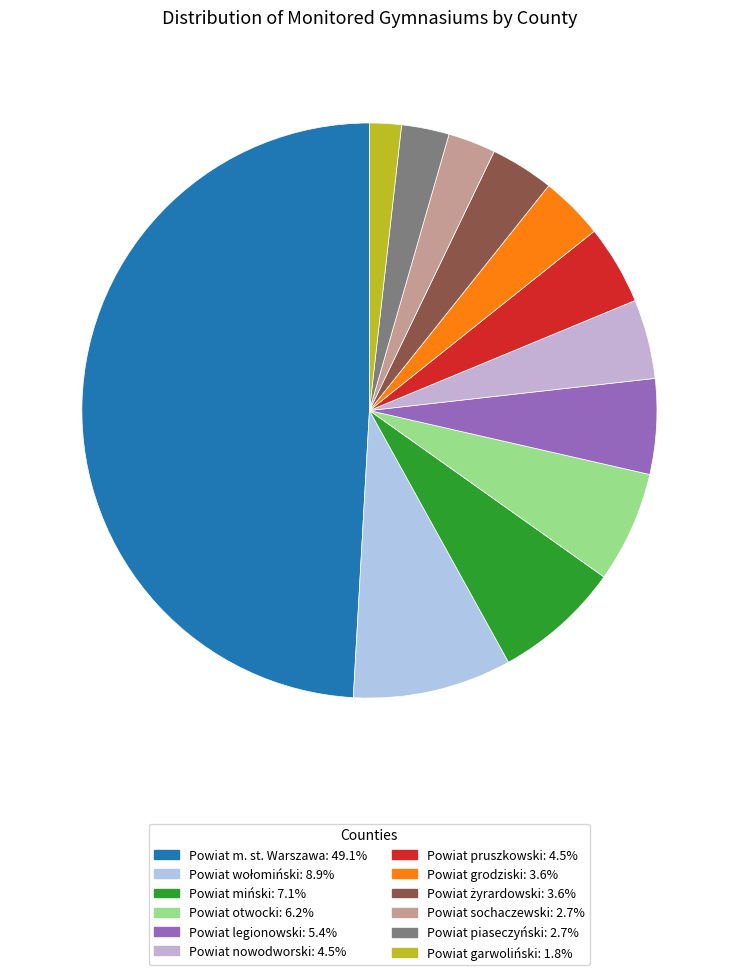

To the nearest percent, what percentage of the pie is Powiat sochaczewski?

3%